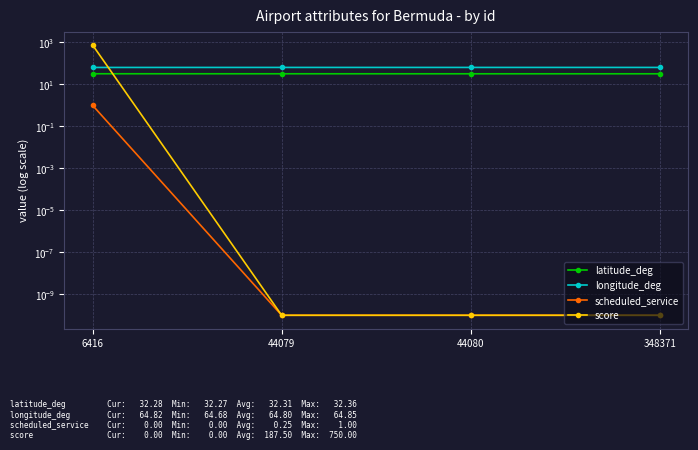

How many intersections are there between score and longitude_deg?

1